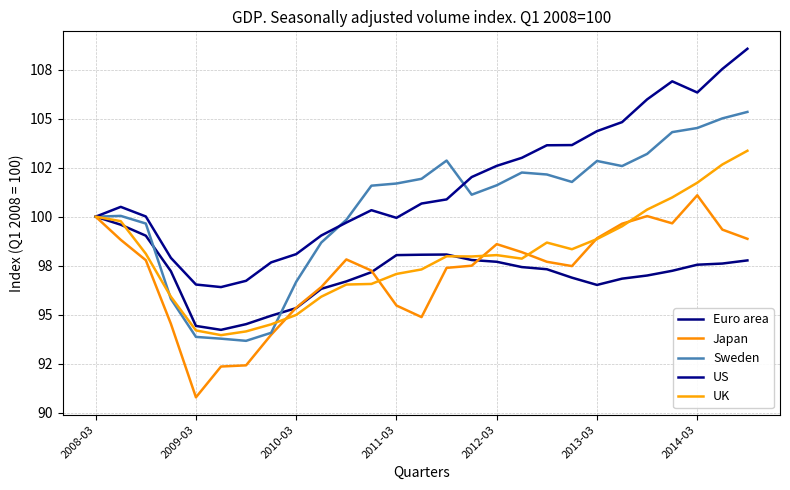

What is the sum of all UK values?

2645.4